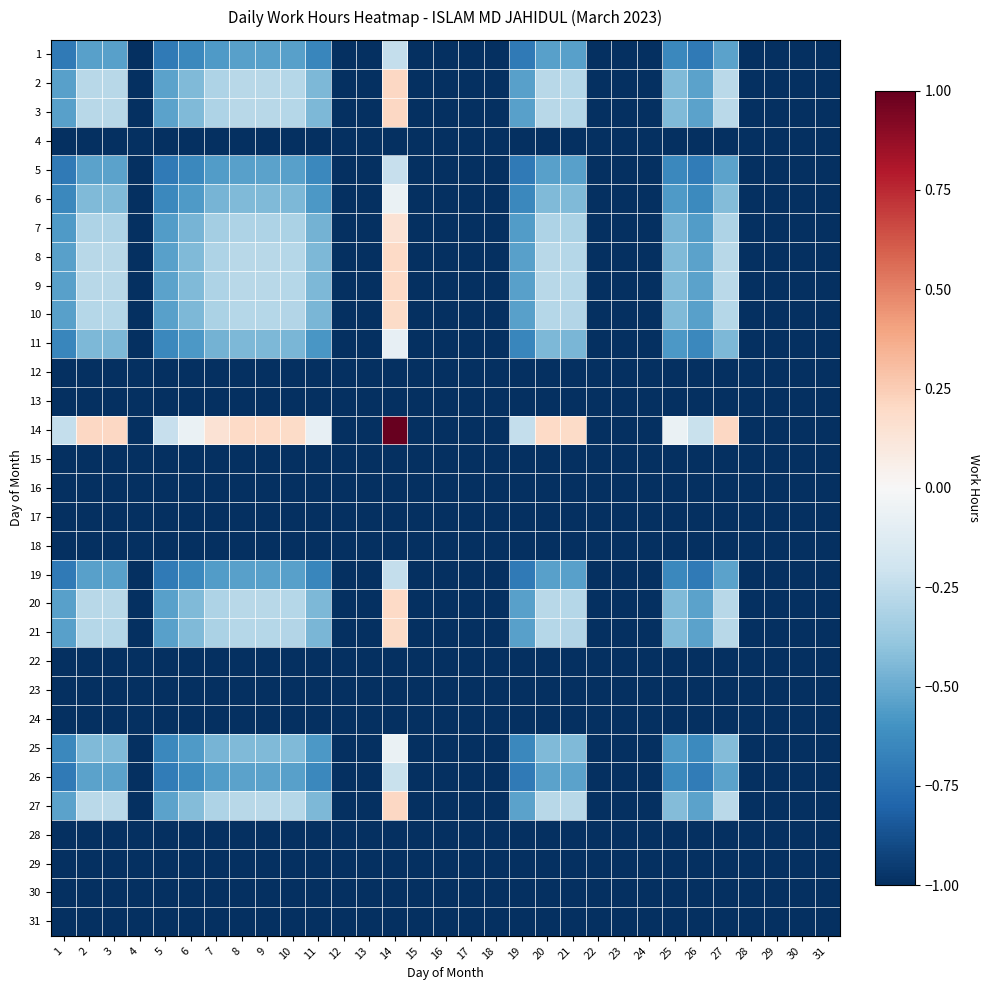

At which category is the sum across all series the highest?

14